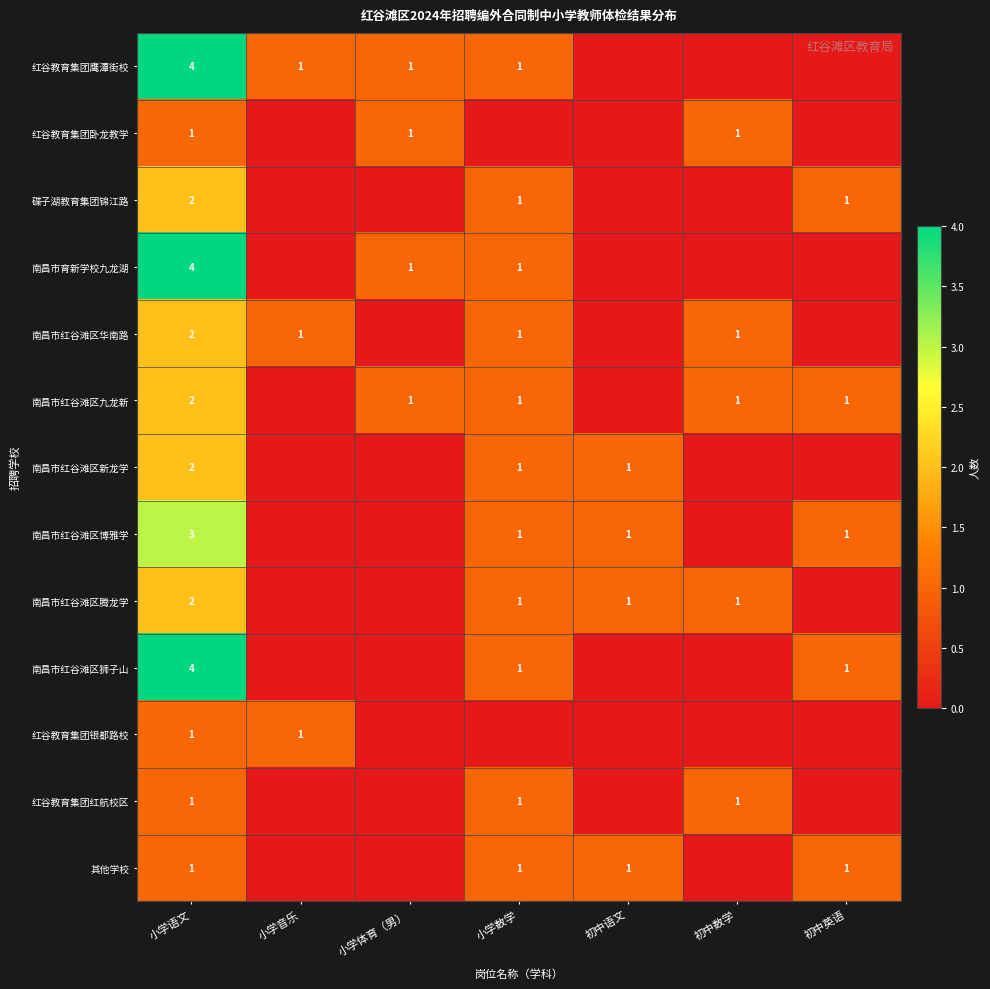

True or false: 南昌市红谷滩区狮子山 has a value of 4 at 小学语文.

True